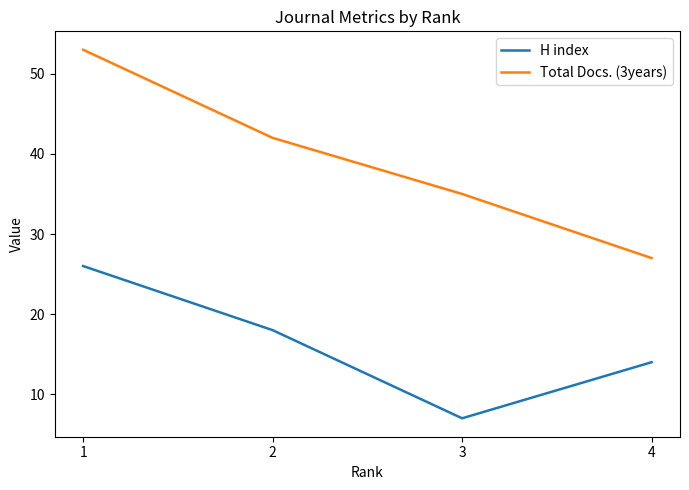

True or false: H index and Total Docs. (3years) intersect in this chart.

False